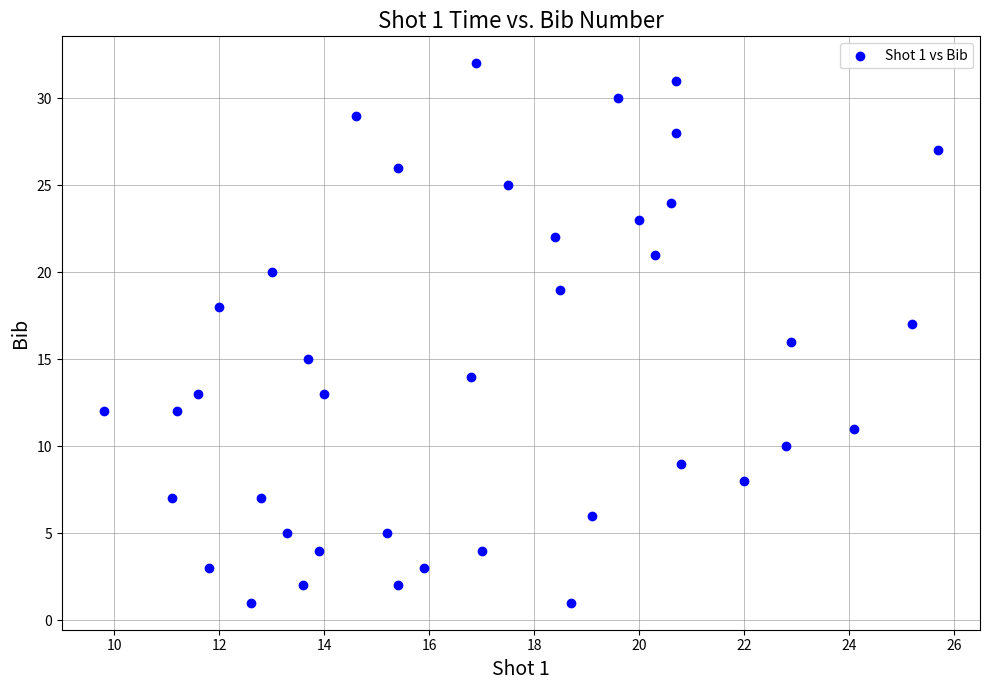

What is the range of Y values (max minus min)?

31